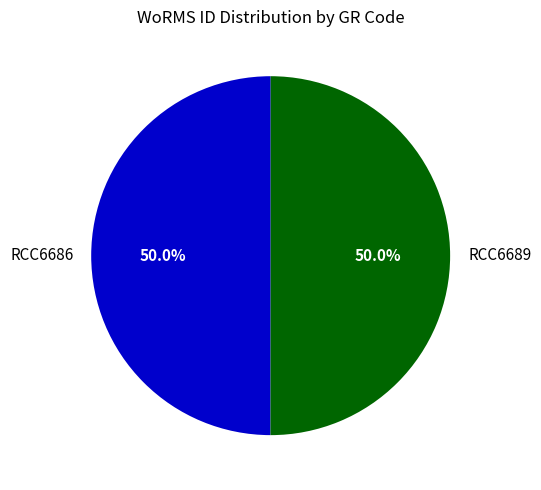

What is the total percentage of RCC6689 and RCC6686?

100.0%